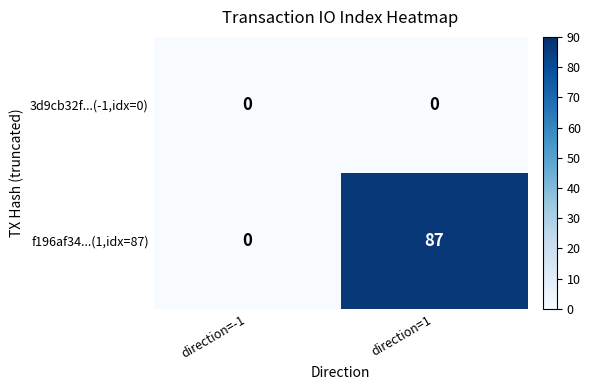

What is the difference between the maximum and minimum values in the f196af34...(1,idx=87) series?

87